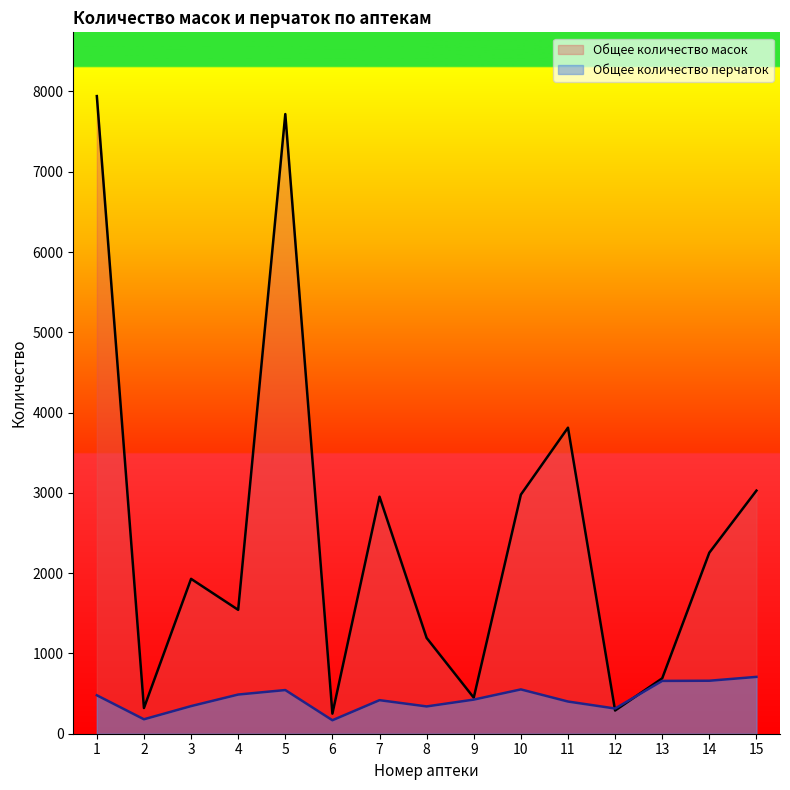

The value of Общее количество масок at 12 is 446. True or false?

False